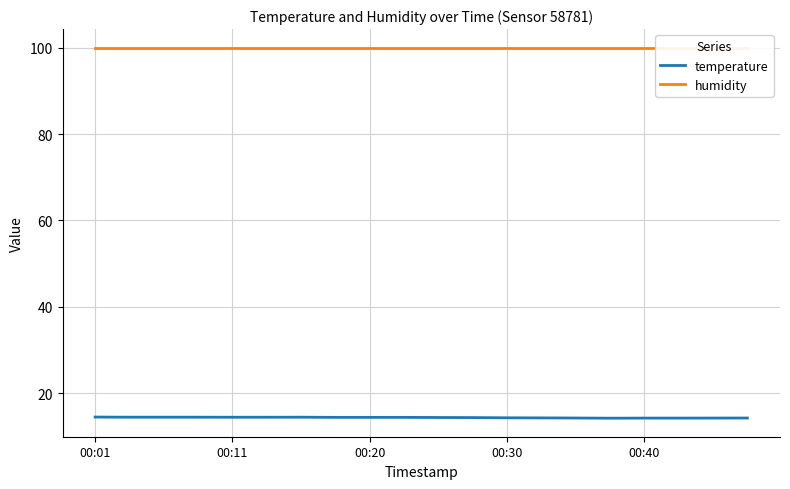

At how many categories does at least one series exceed 61?

20